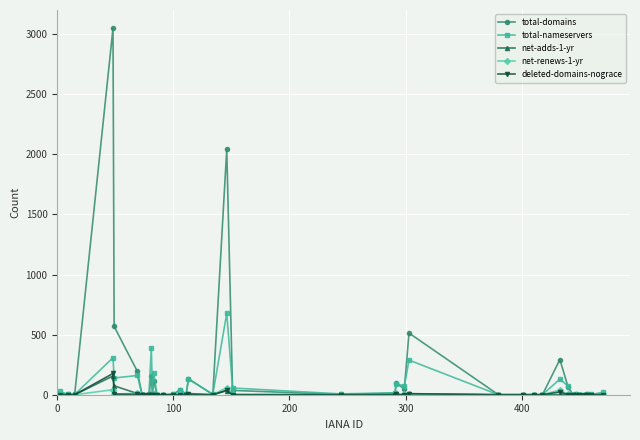

Which series has the largest range (max minus min)?

total-domains